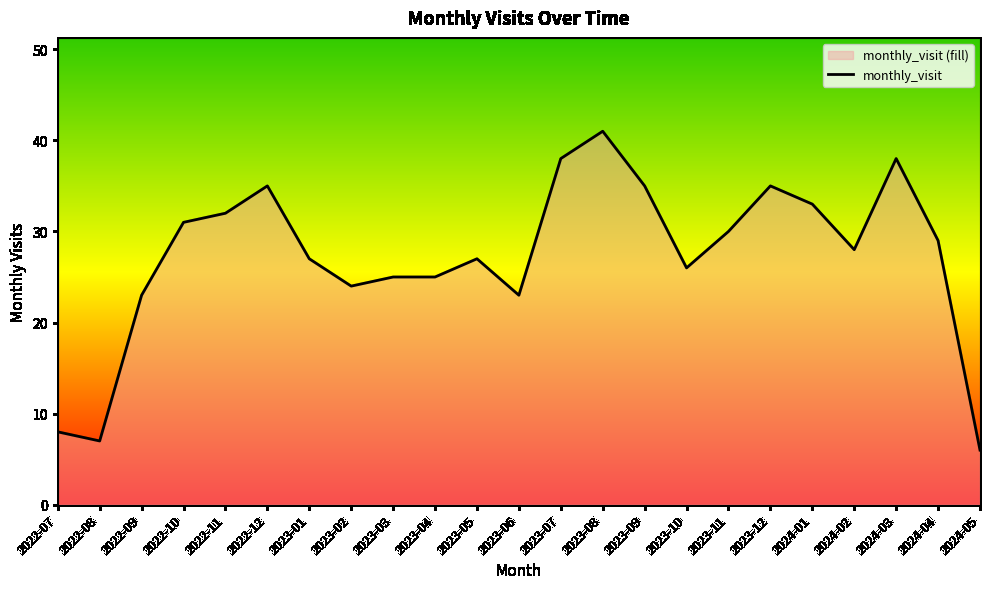

Reading left to right, transcribe all the data shown in this chart.

2022-07=8	2022-08=7	2022-09=23	2022-10=31	2022-11=32	2022-12=35	2023-01=27	2023-02=24	2023-03=25	2023-04=25	2023-05=27	2023-06=23	2023-07=38	2023-08=41	2023-09=35	2023-10=26	2023-11=30	2023-12=35	2024-01=33	2024-02=28	2024-03=38	2024-04=29	2024-05=6